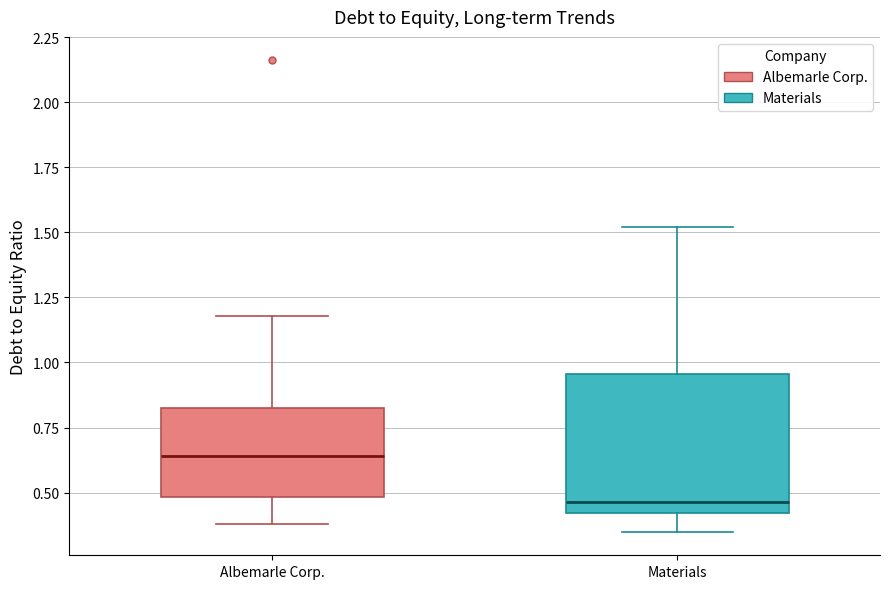

Where does the upper whisker of the box for Materials end on the y-axis? The values are not printed on the chart, so give them approximately, as read against the axis.

1.50